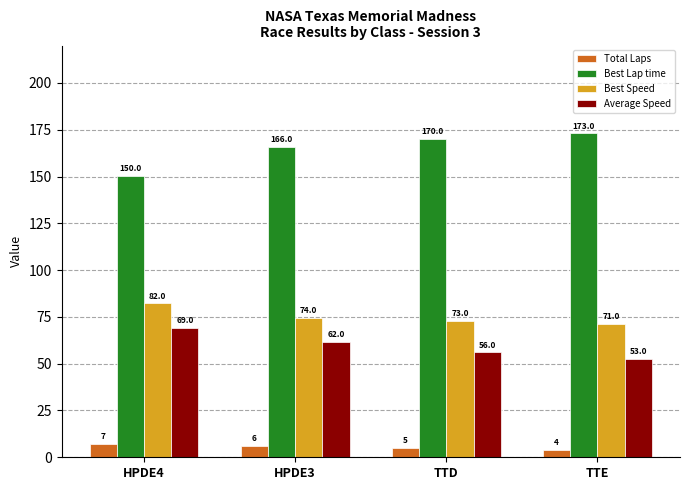

What is the sum of all Best Speed values?

300.7